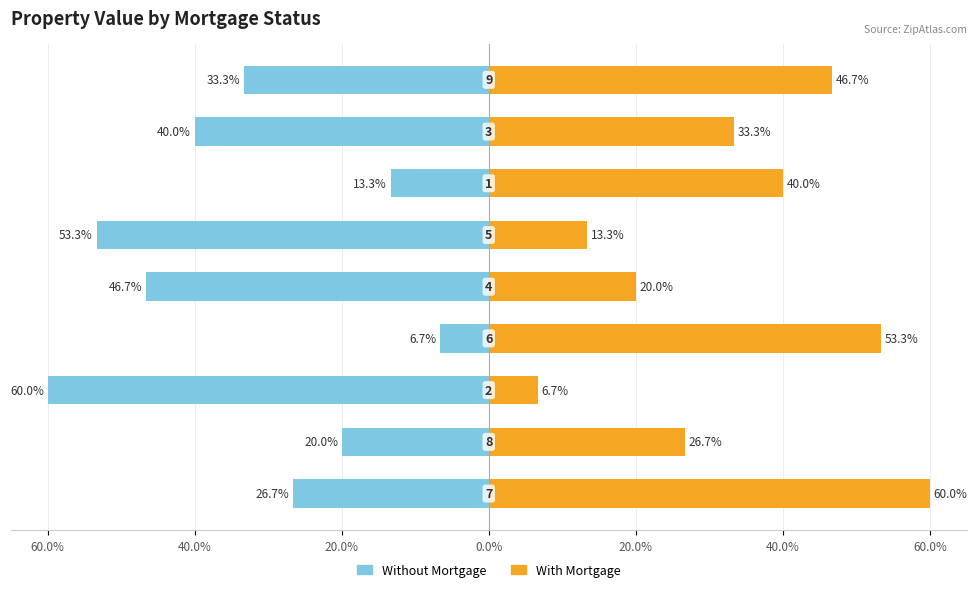

Which series changed the most between 20.0% and 7?

With Mortgage